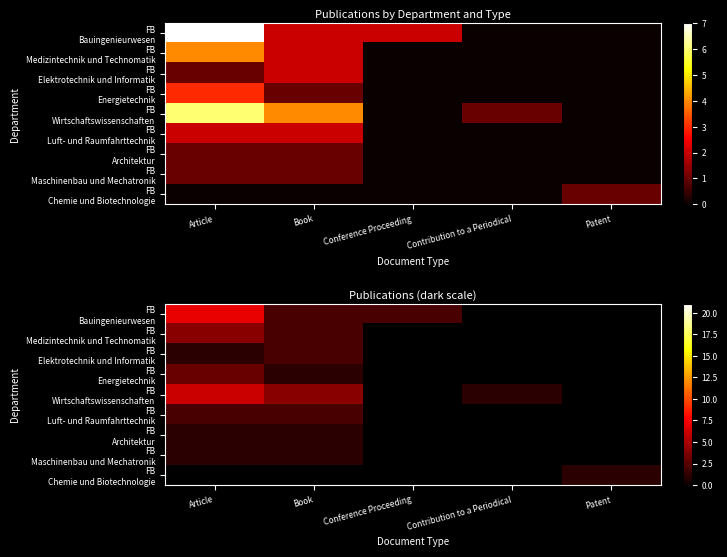

Read the FB Elektrotechnik und Informatik value at Book.

2.0